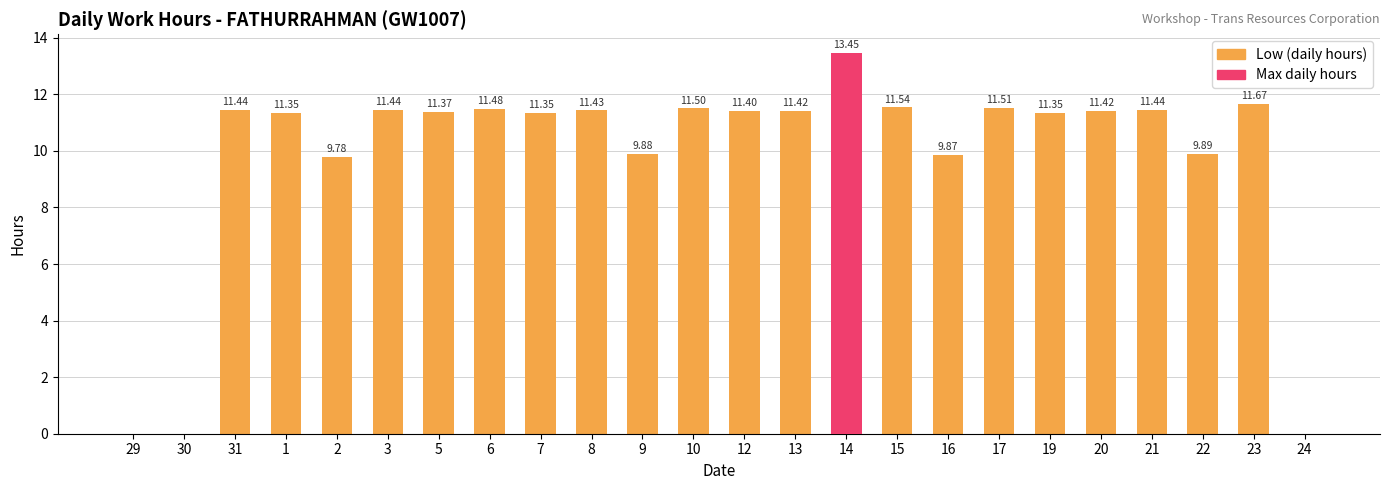

The value of Max daily hours at 22 is -7.1. True or false?

False